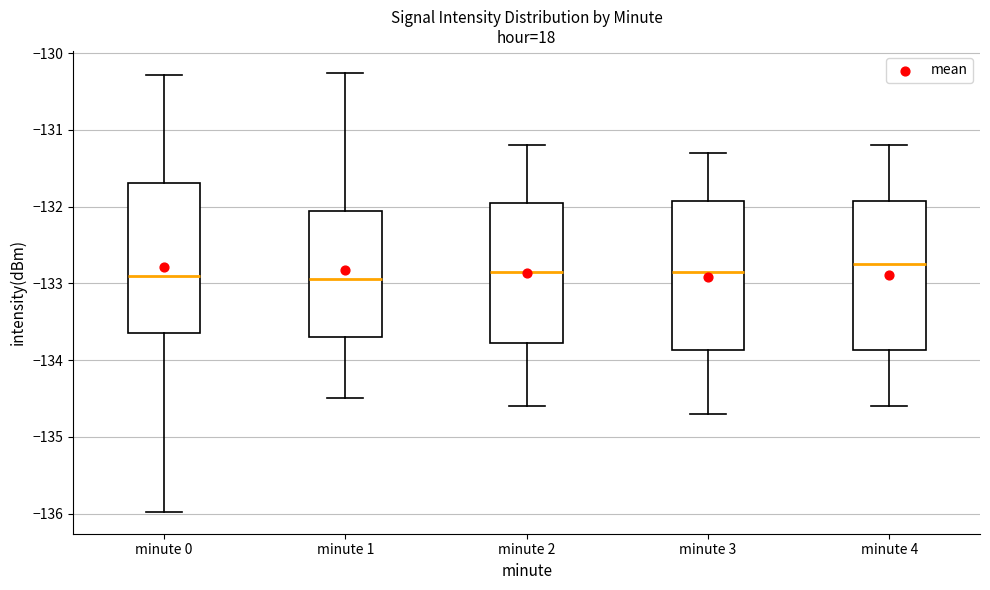

Reading left to right, transcribe this box plot: for each box, give where its median line is, the range the box spans, and where its two whiskers end, as read against the y-axis. The values are not printed on the chart, so give them approximately, as read against the axis.

minute 0: median -132.9, box -133.7 to -131.7, whiskers -136.0 to -130.3
minute 1: median -132.9, box -133.7 to -132.1, whiskers -134.5 to -130.3
minute 2: median -132.8, box -133.8 to -131.9, whiskers -134.6 to -131.2
minute 3: median -132.8, box -133.9 to -131.9, whiskers -134.7 to -131.3
minute 4: median -132.7, box -133.9 to -131.9, whiskers -134.6 to -131.2